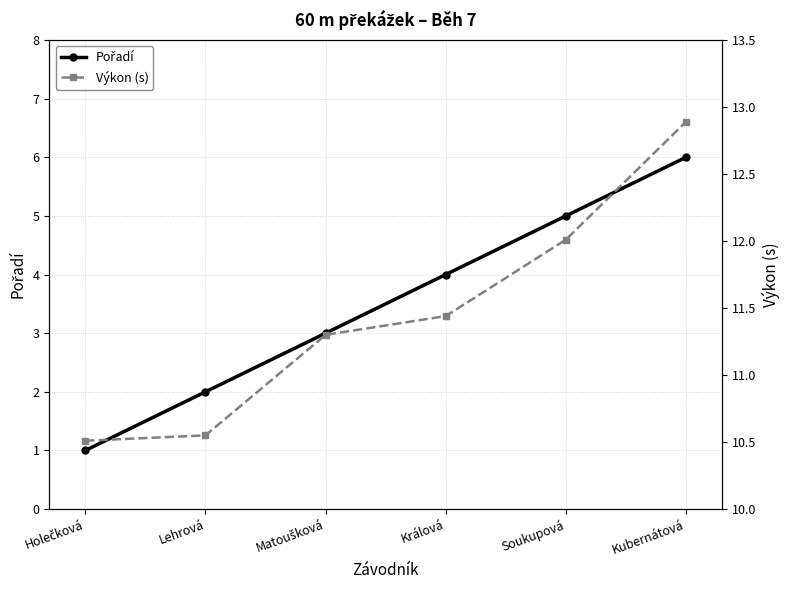

What is the difference between the maximum and minimum values in the Pořadí series?

5.0